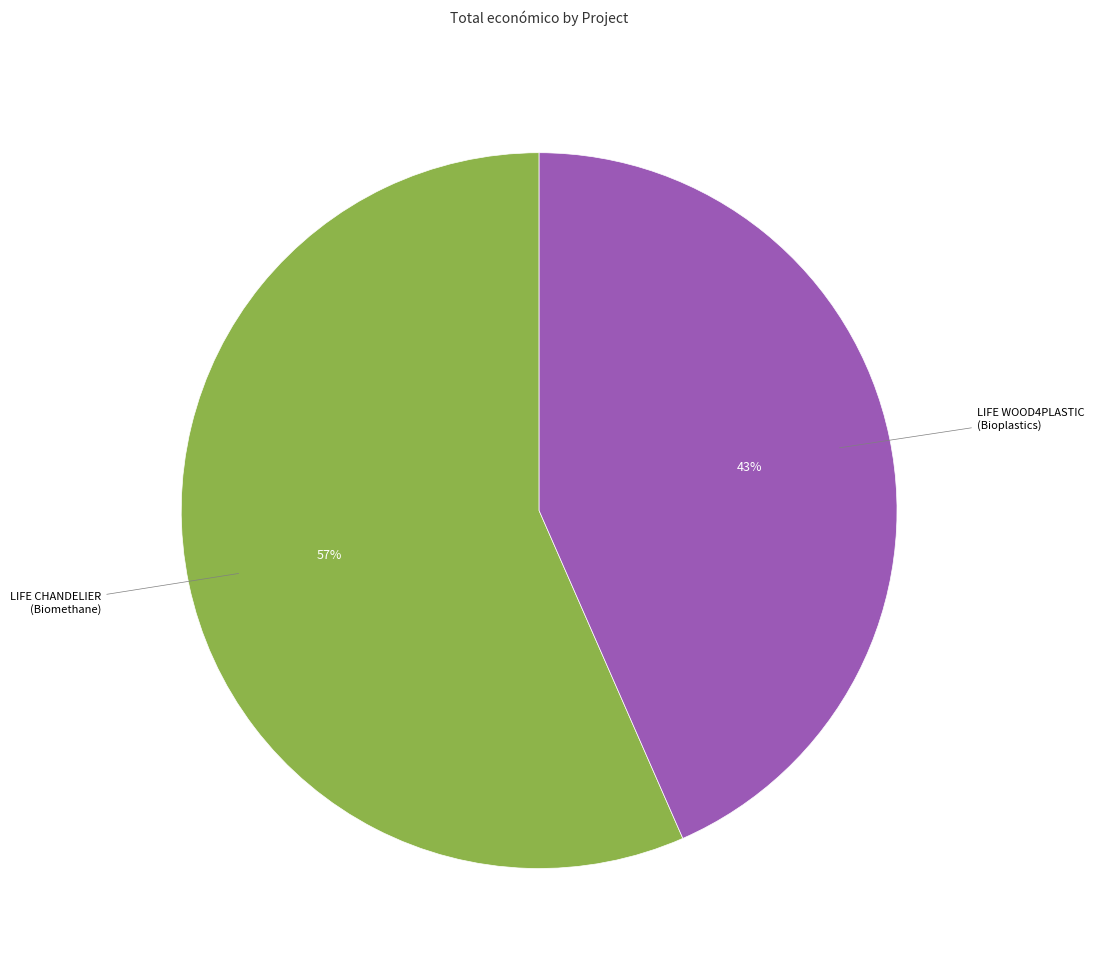

How many slices are in this pie chart?

2